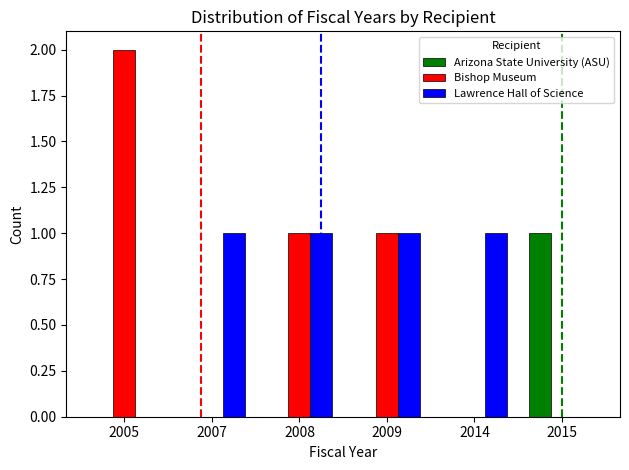

What is the sum of all Lawrence Hall of Science values?

4